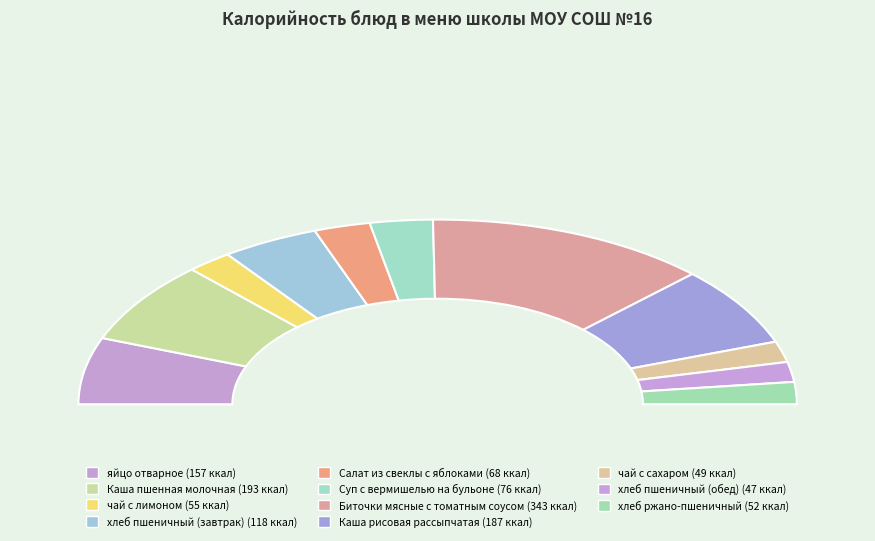

What percentage is NOT represented by хлеб ржано-пшеничный?

96.1%